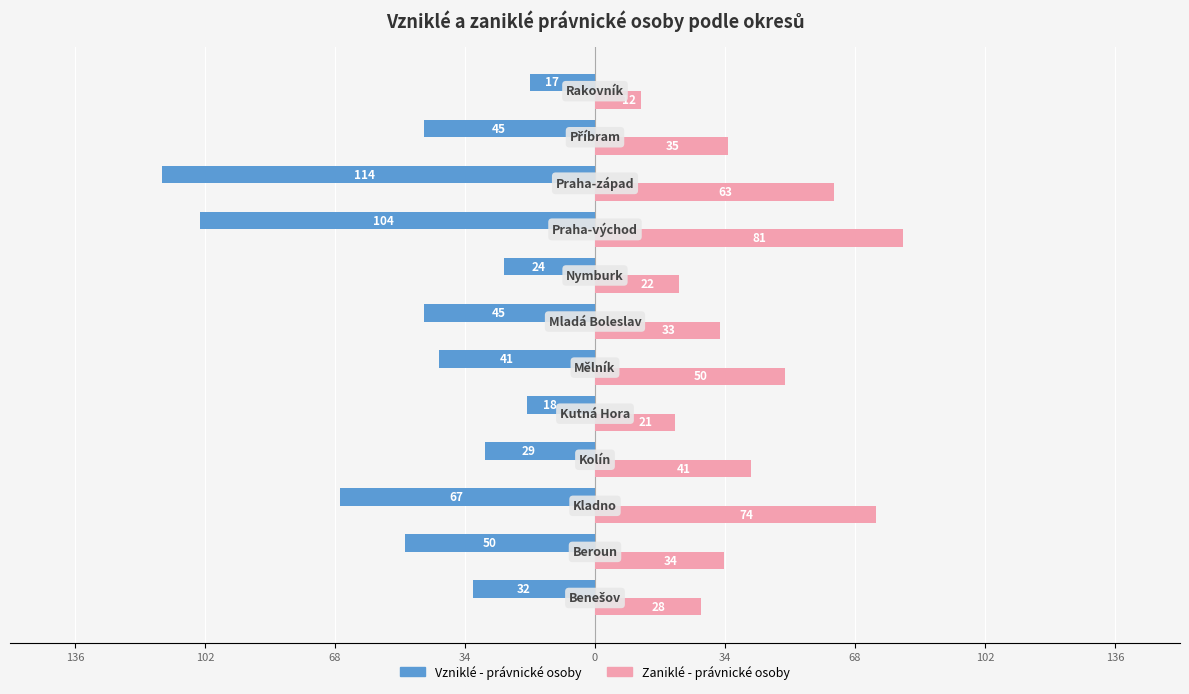

What are all the series names shown in the legend?

Vzniklé - právnické osoby, Zaniklé - právnické osoby